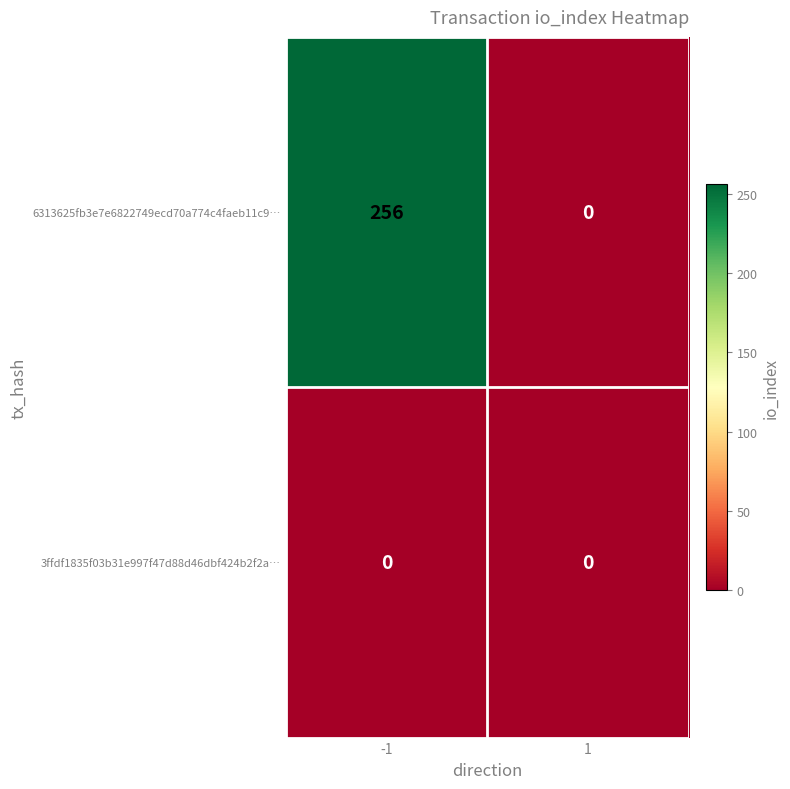

Reading right to left, what are all the values shown in this chart?

6313625fb3e7e6822749ecd70a774c4faeb11c9…: 0	256
3ffdf1835f03b31e997f47d88d46dbf424b2f2a…: 0	0